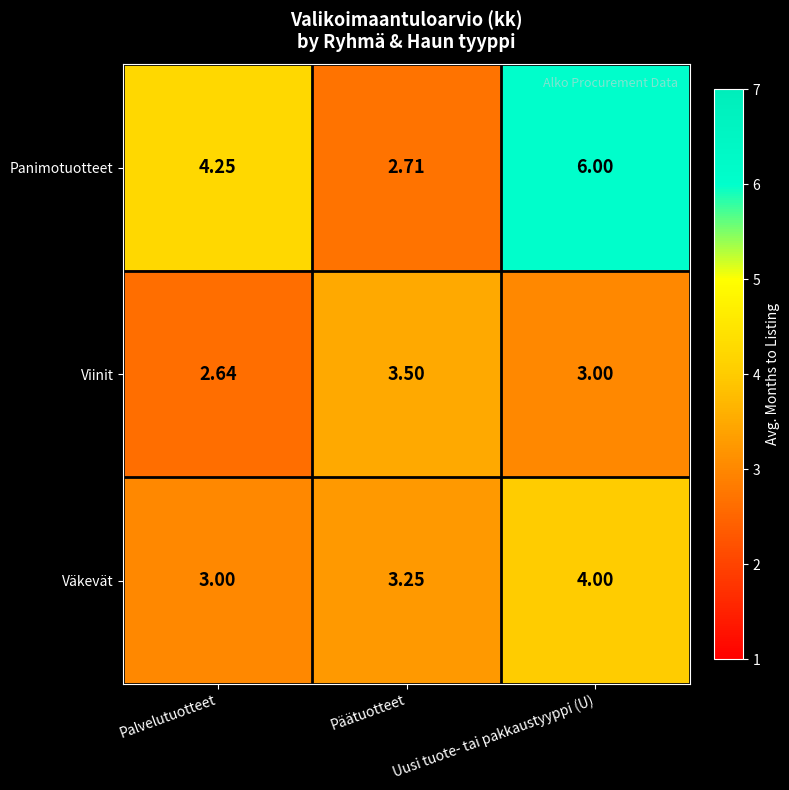

Which series changed the most between Palvelutuotteet and Päätuotteet?

Panimotuotteet